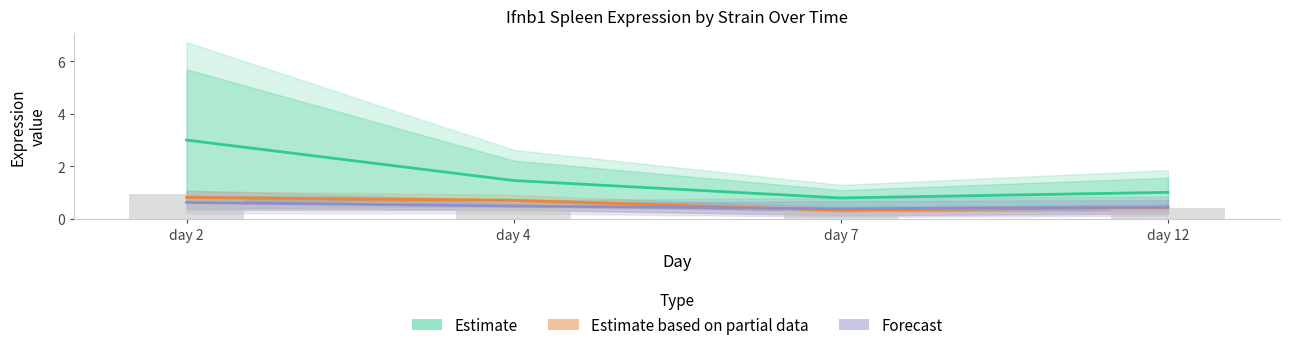

At day 2, list the series in order from smallest to largest.

Forecast, Estimate based on partial data, Estimate